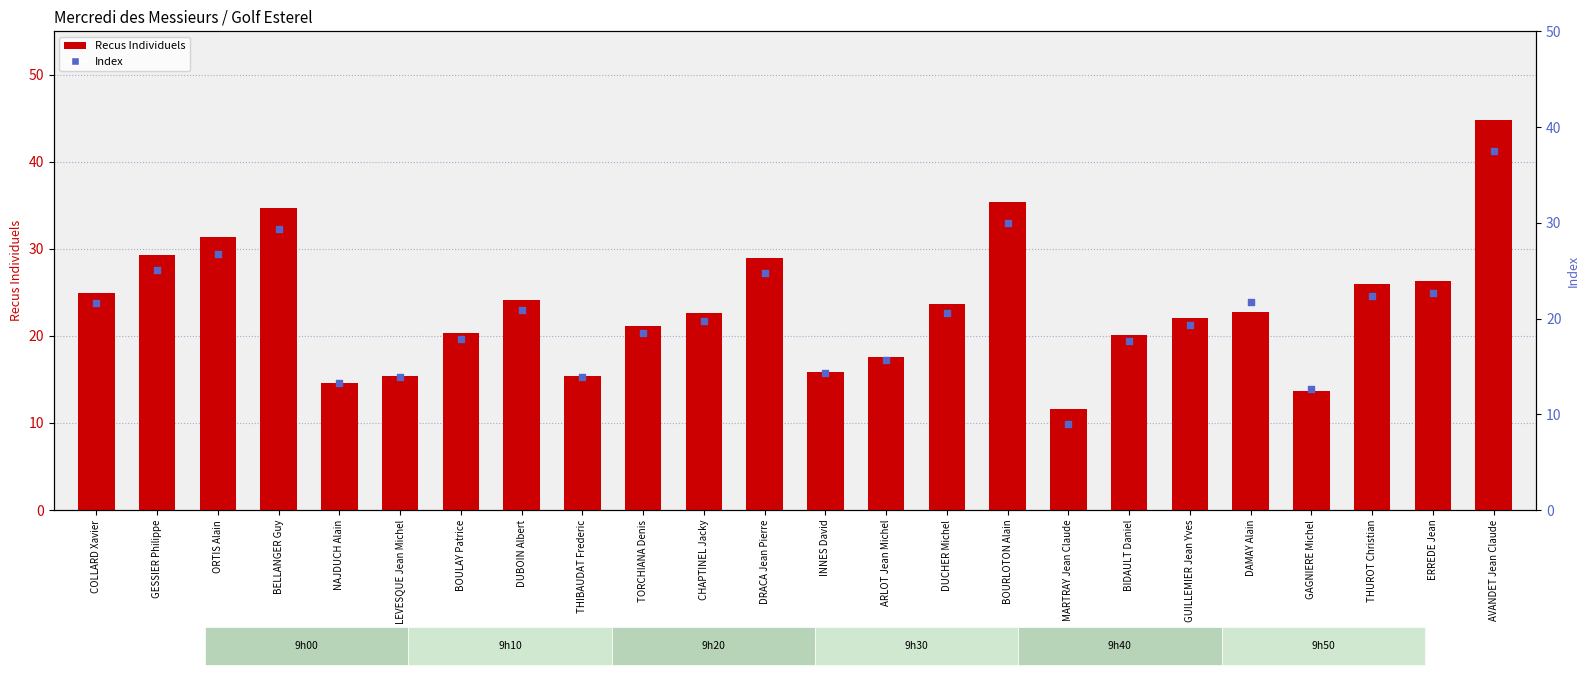

Which series has the largest total across all categories?

Recus Individuels